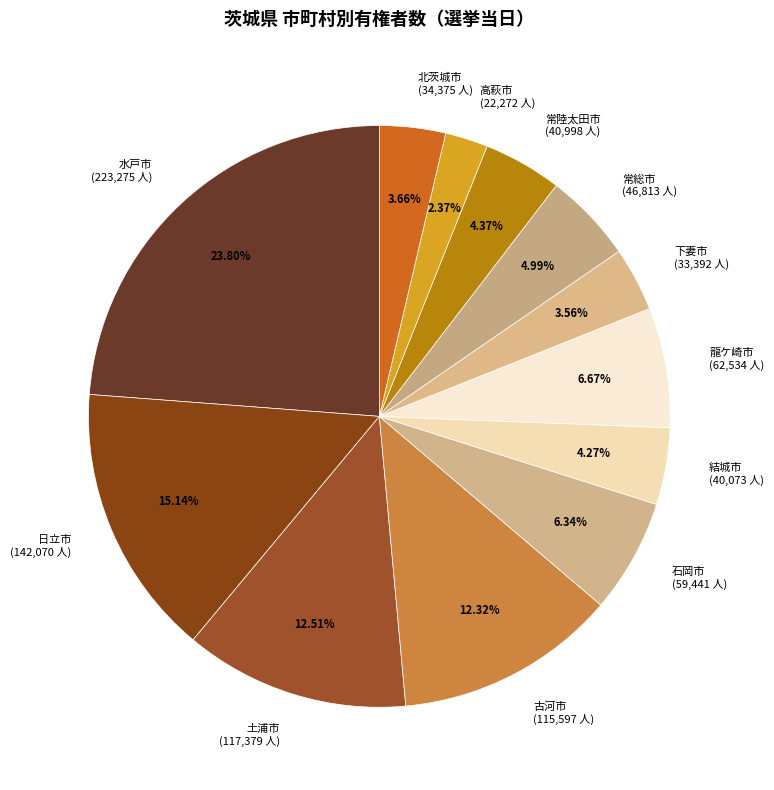

Does 石岡市 (59,441 人) account for over 50% of the chart?

No